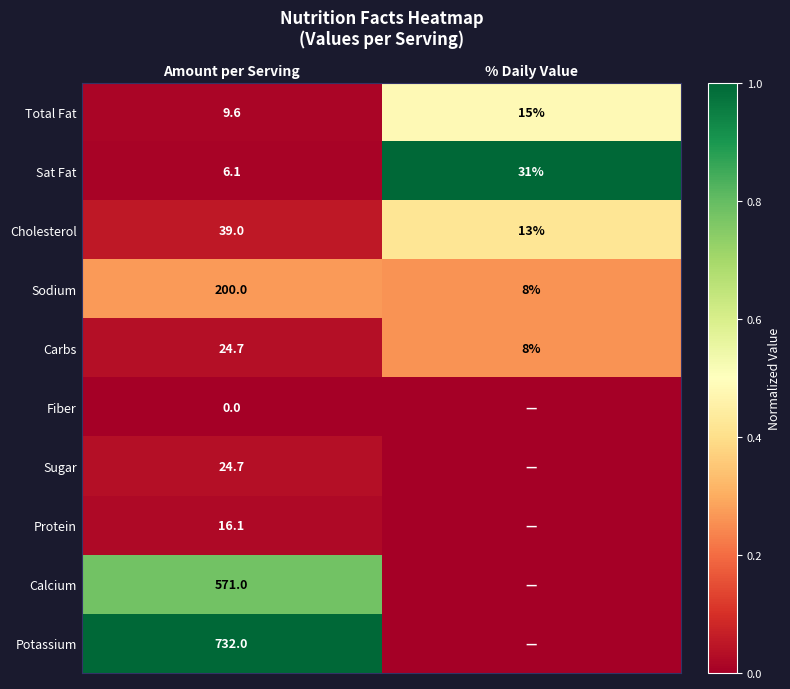

What is the difference between the maximum and minimum values in the Sat Fat series?

24.9